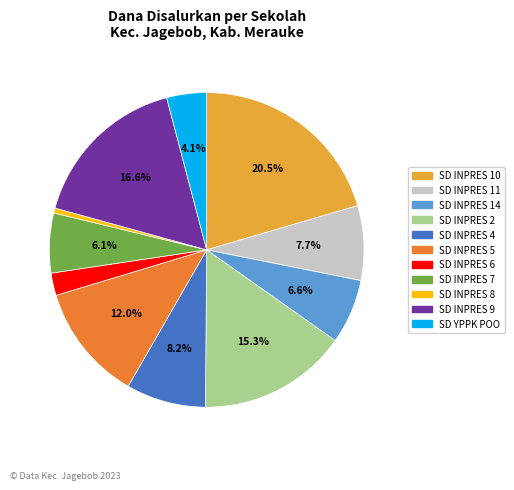

Is there any slice that represents more than half of the pie?

No